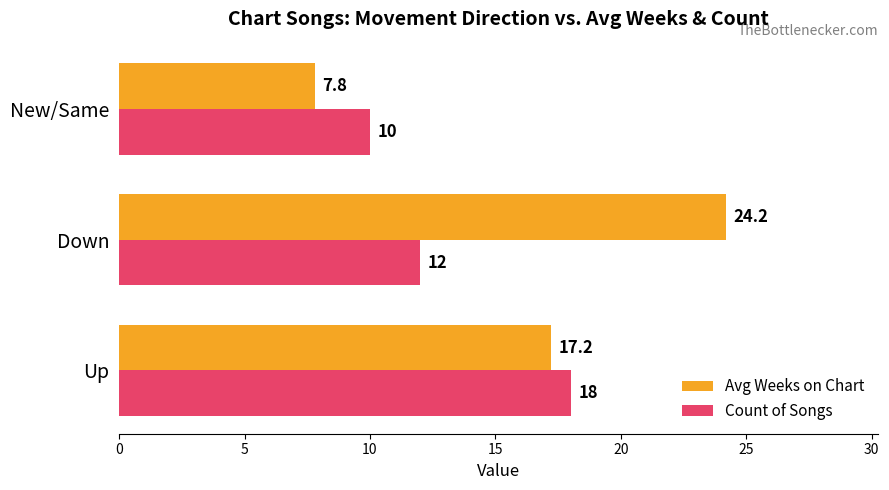

Which category has the highest value across all series?

Down